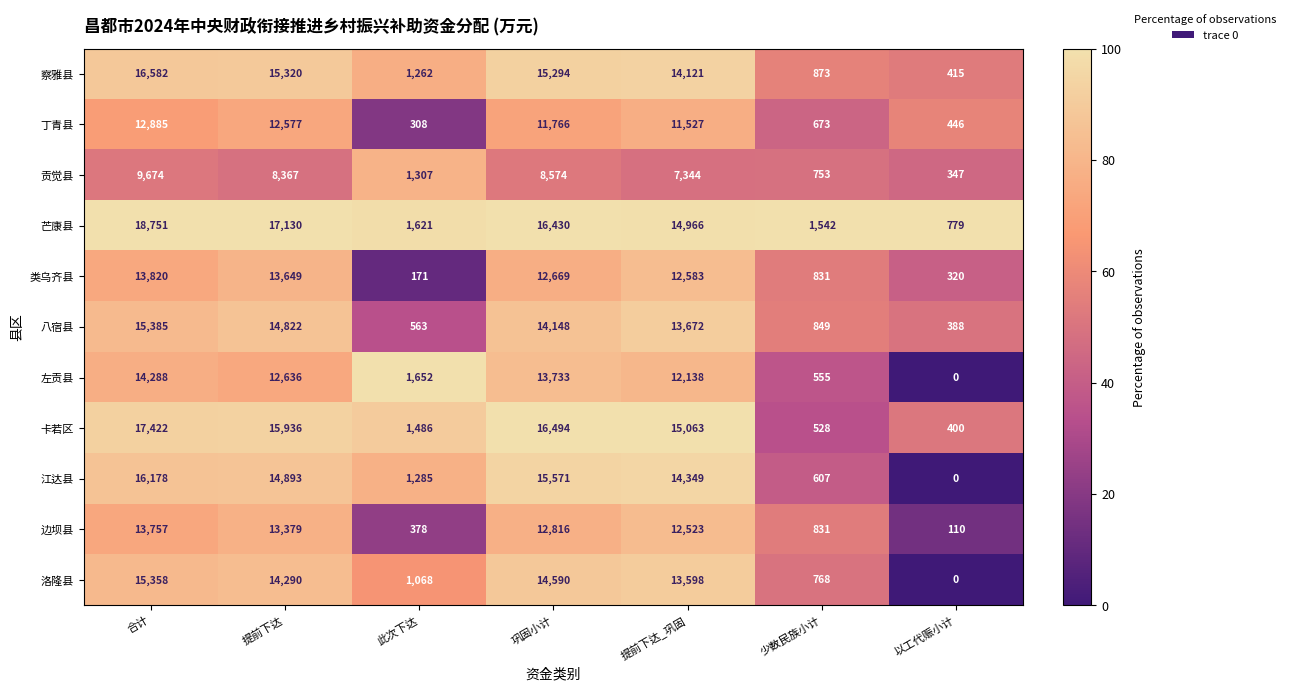

What is the total value across all series at 合计?

164100